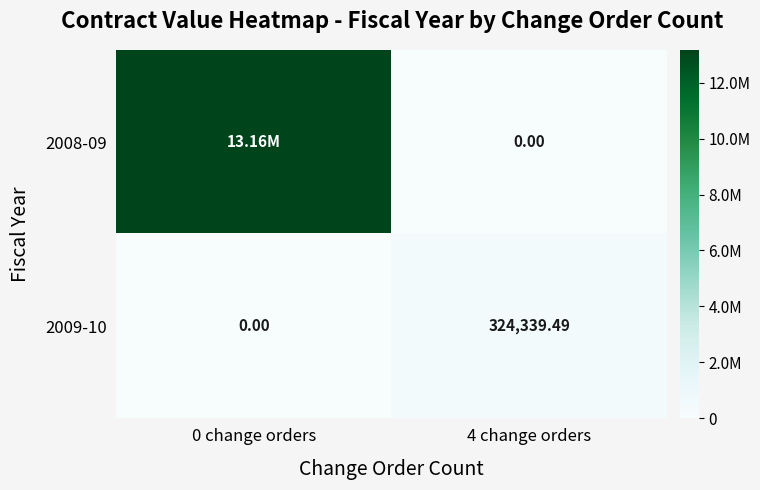

Between 0 change orders and 4 change orders, which series saw the biggest shift?

2008-09